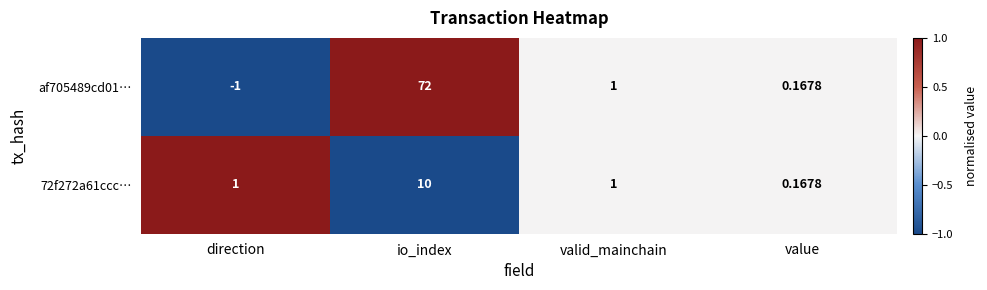

At which category is the sum across all series the highest?

io_index